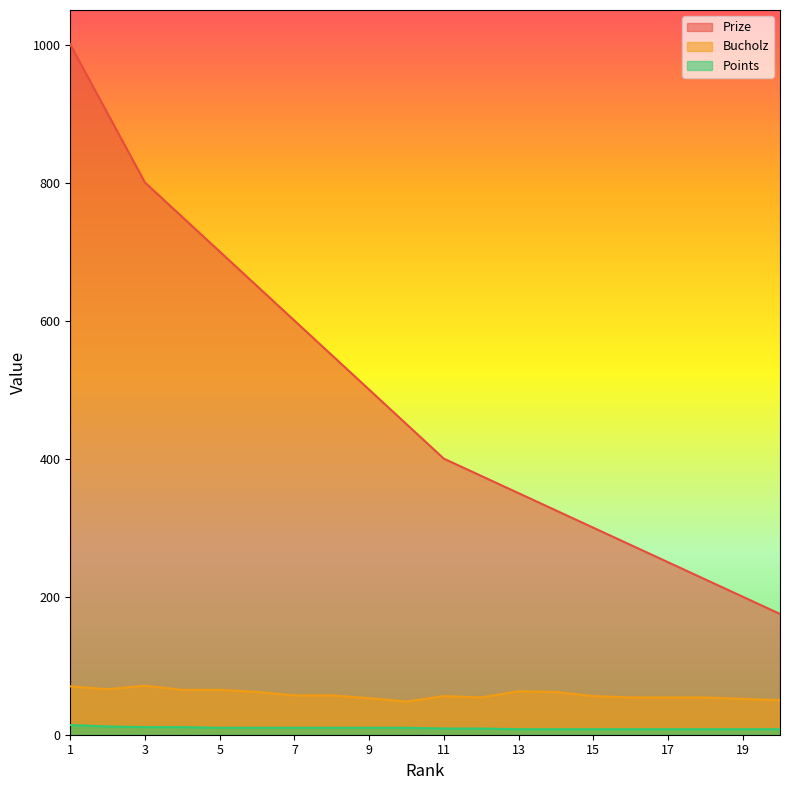

What is the sum of all Points values?

190